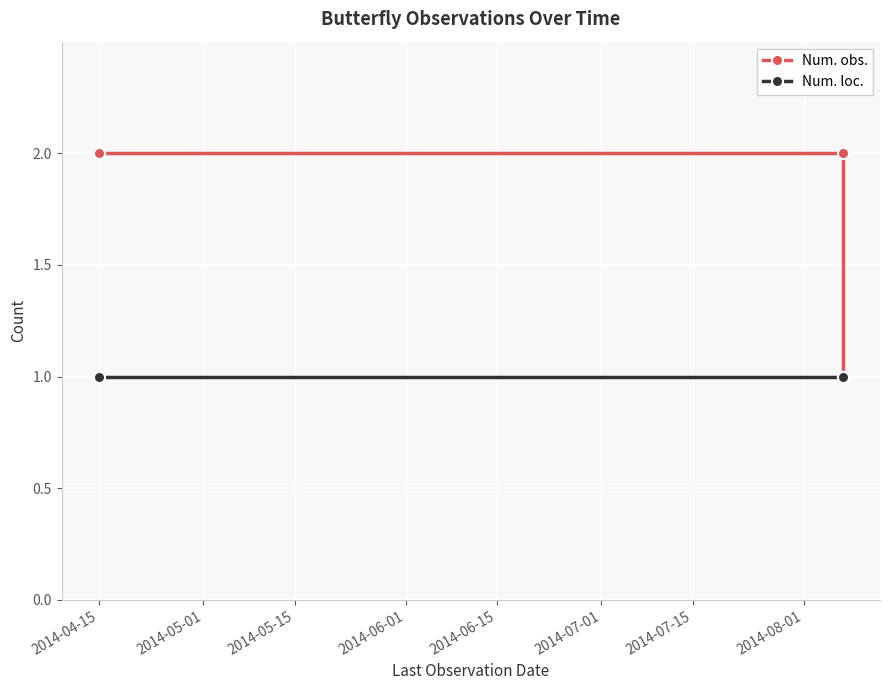

Between 2014-04-15 and 2014-05-01, which series saw the biggest shift?

Num. obs.